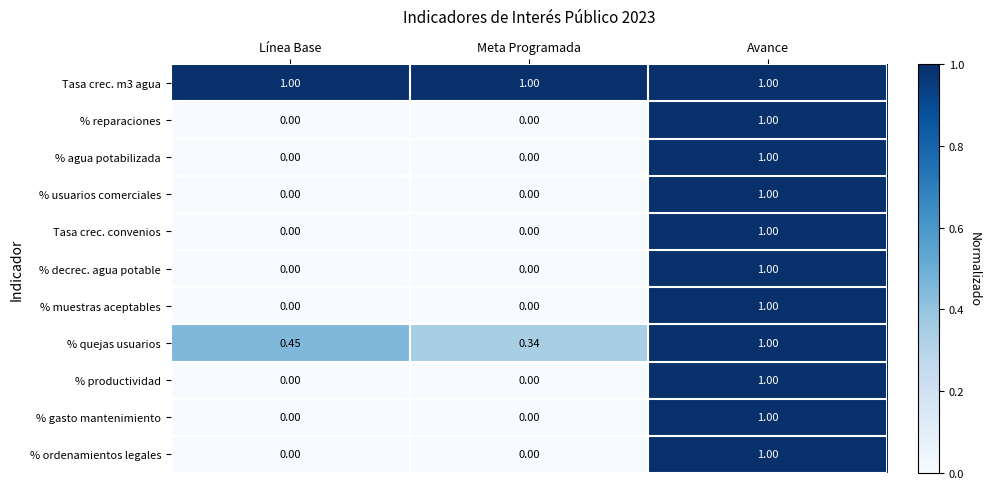

Which series changed the most between Línea Base and Meta Programada?

% quejas usuarios